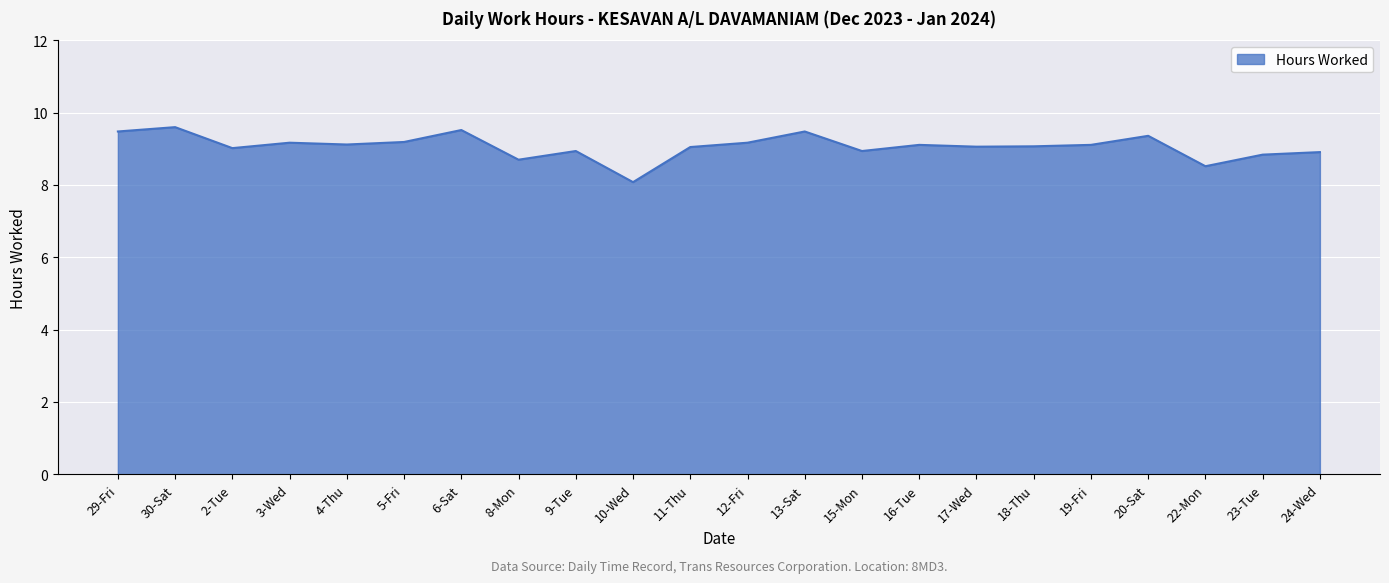

Count the number of categories in the chart.

22